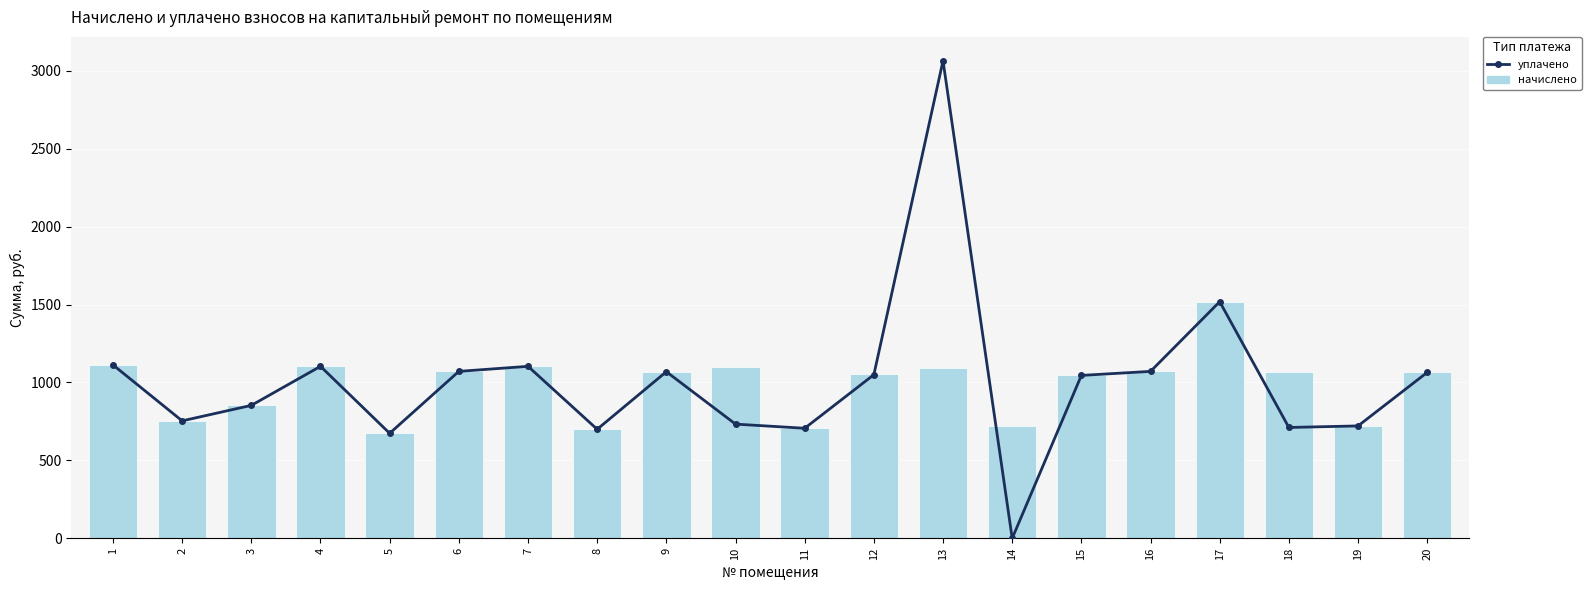

What is the value of the начислено bar at the 12th from the left?

1051.9